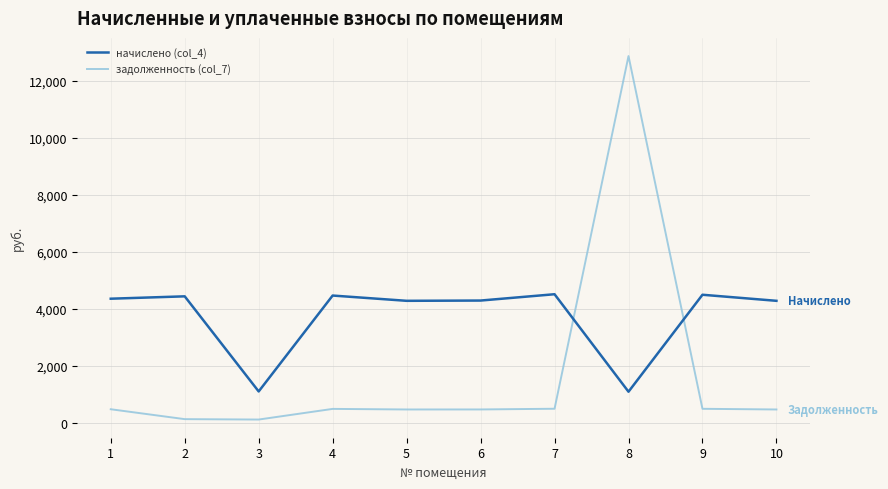

What are all the series names shown in the legend?

начислено (col_4), задолженность (col_7)